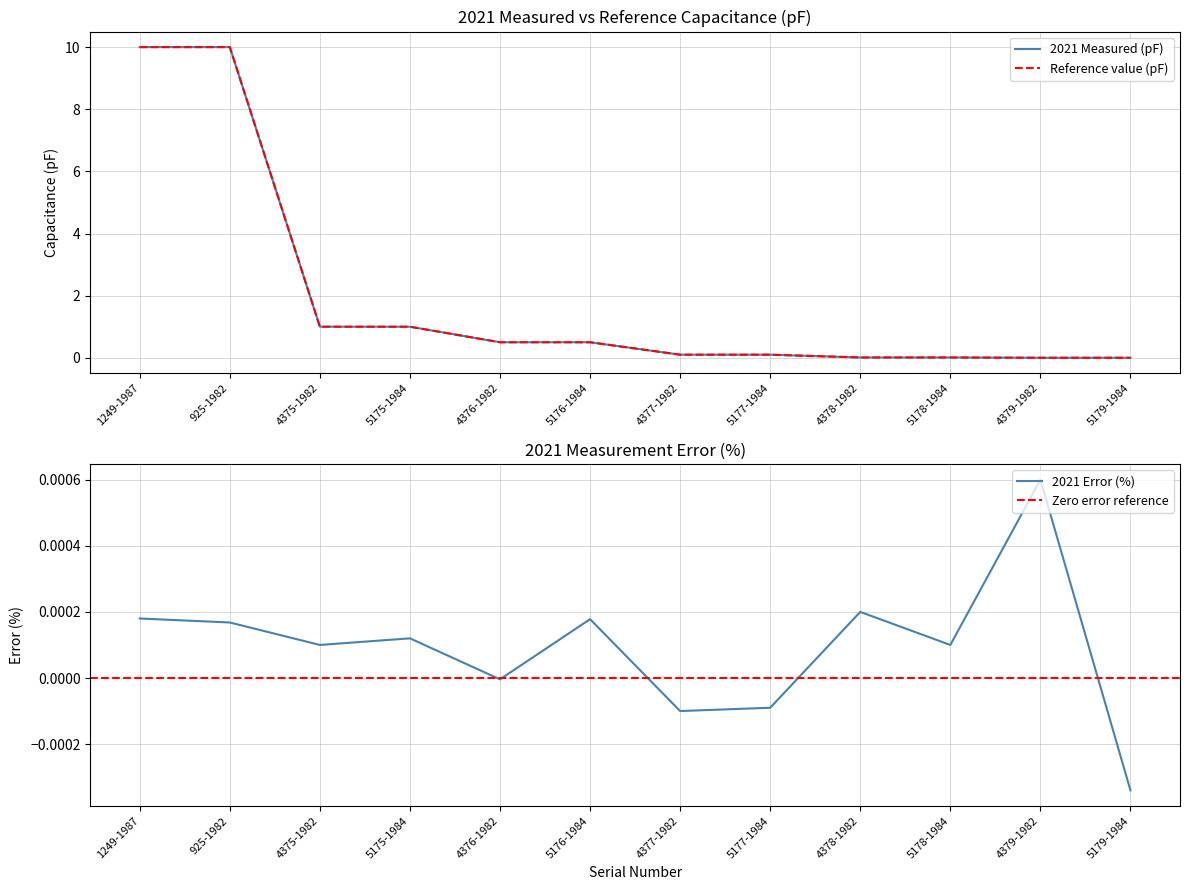

What is the label of the 10th point from the left?

5178-1984